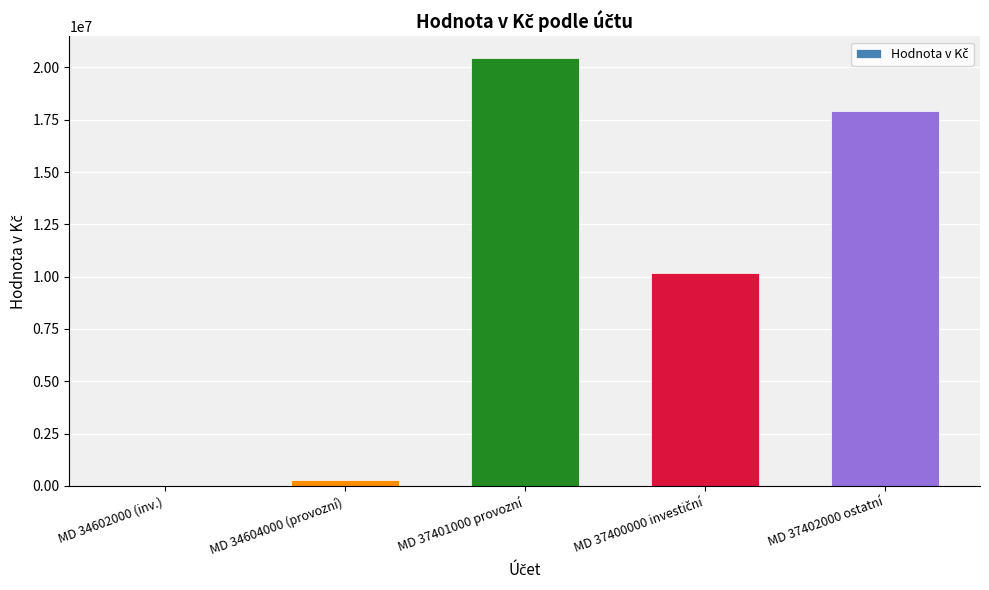

Which label corresponds to the largest value in the chart?

MD 37401000 provozní